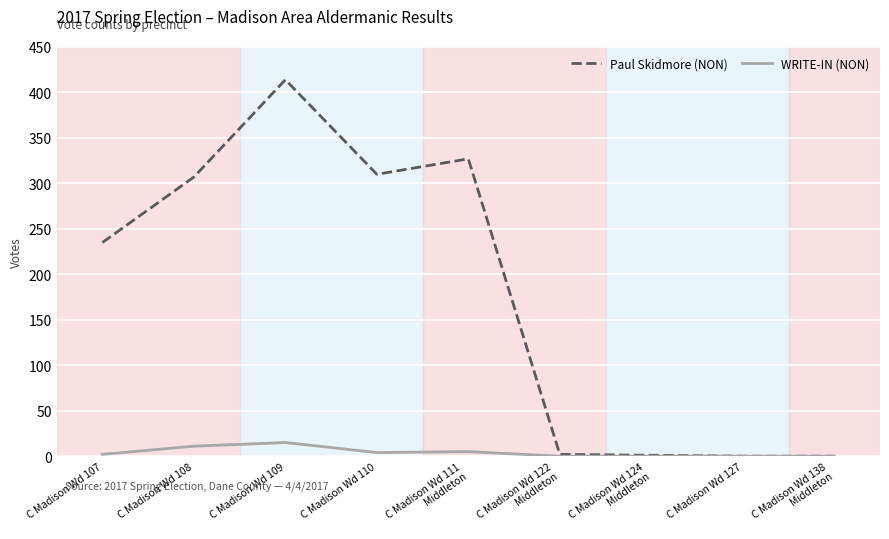

Is it true that Paul Skidmore (NON) equals 307 at C Madison Wd 108?

True